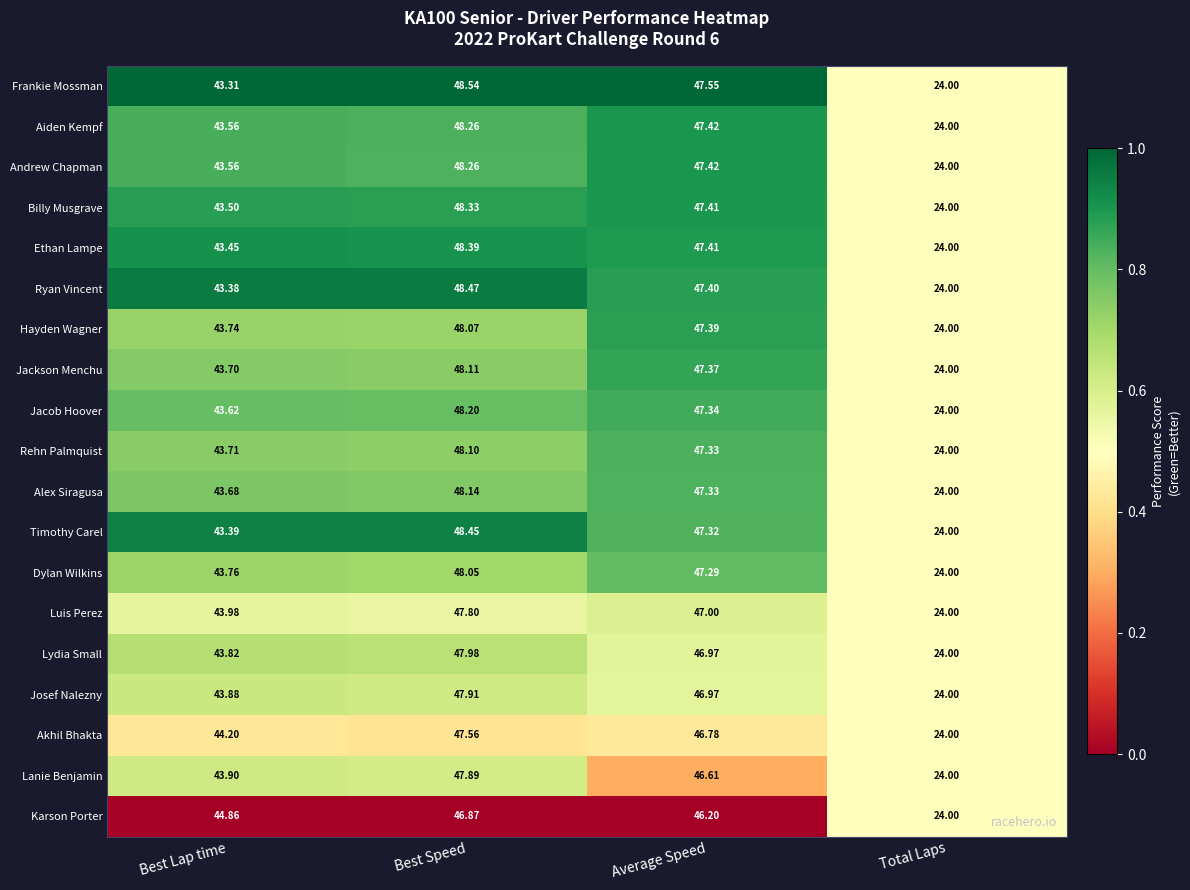

Between Best Speed and Total Laps, which series saw the biggest shift?

Frankie Mossman